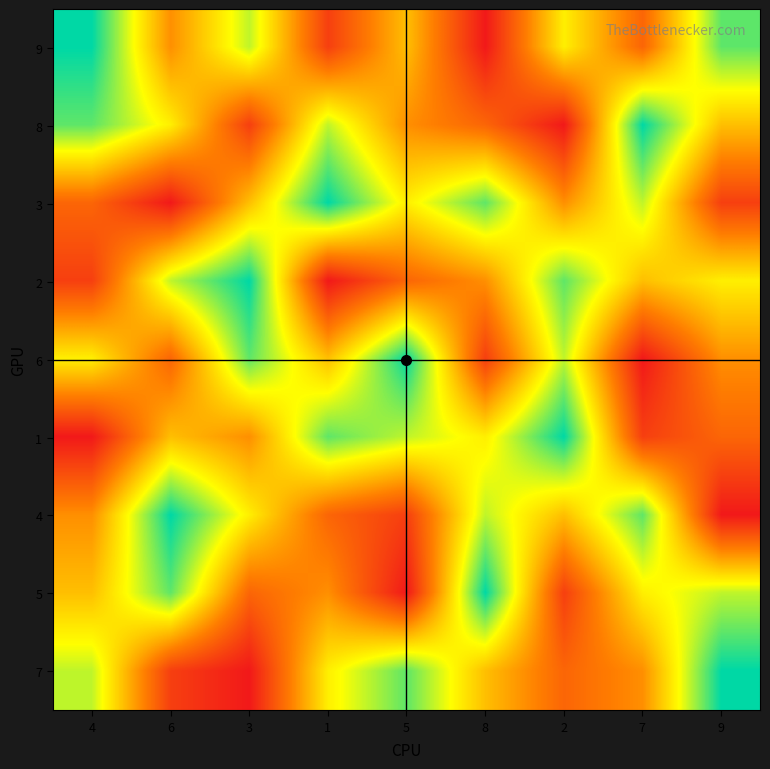

Rank the series by their maximum value, from lowest to highest.

9, 8, 3, 2, 6, 1, 4, 5, 7